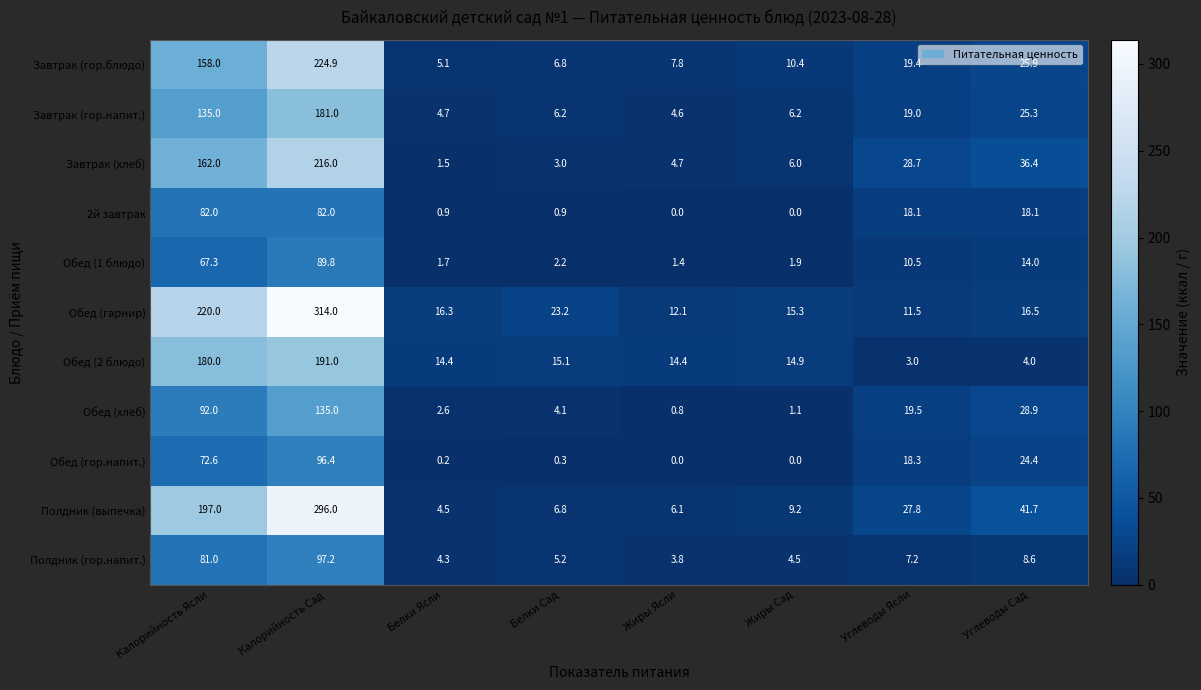

Which series changed the most between Калорийность Сад and Белки Сад?

Обед (гарнир)